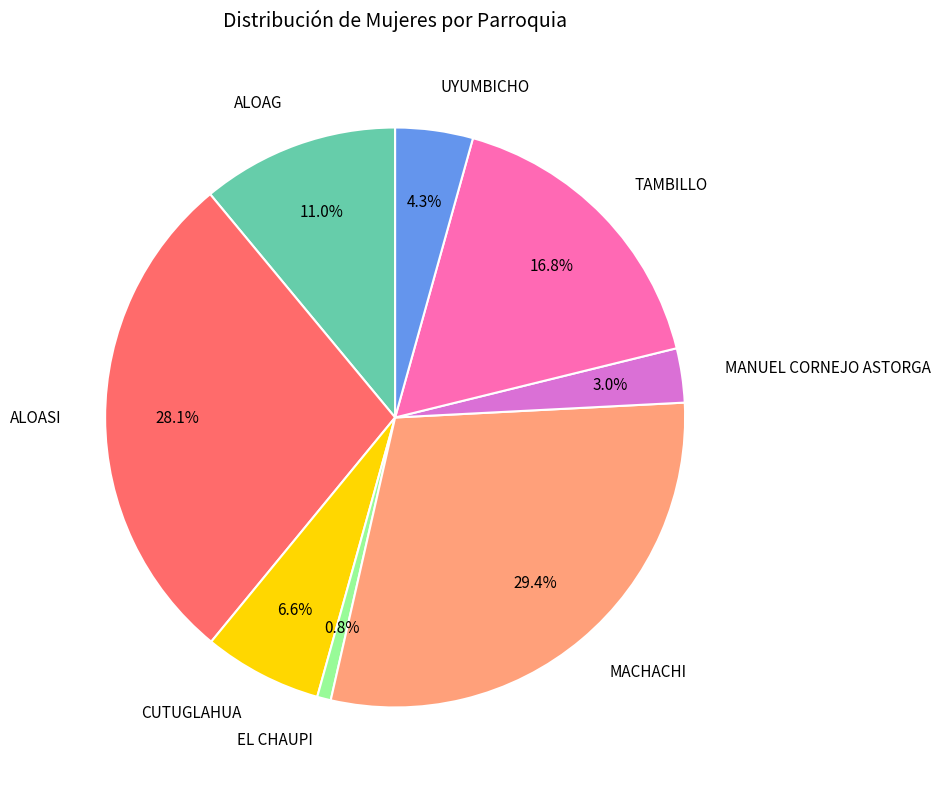

Is it true that CUTUGLAHUA is 1% of the pie?

False